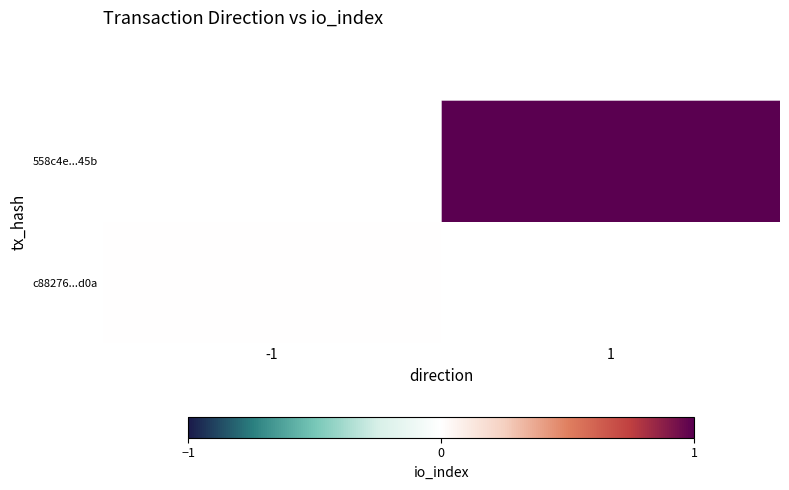

List the series in order of their overall mean, highest first.

c88276...d0a, 558c4e...45b